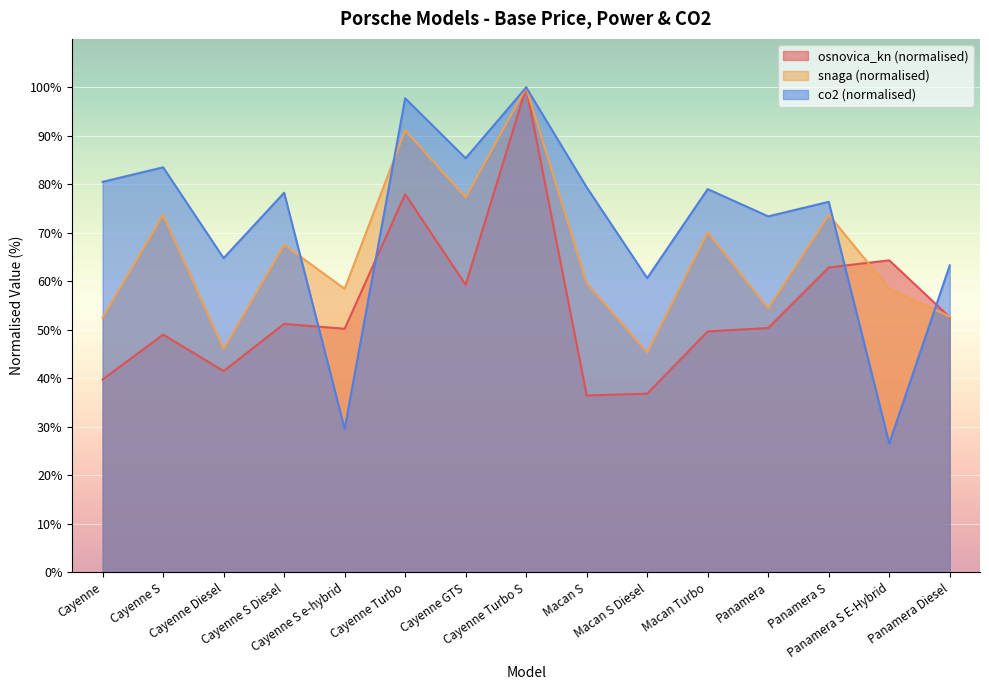

What position from the right is Cayenne S e-hybrid?

11